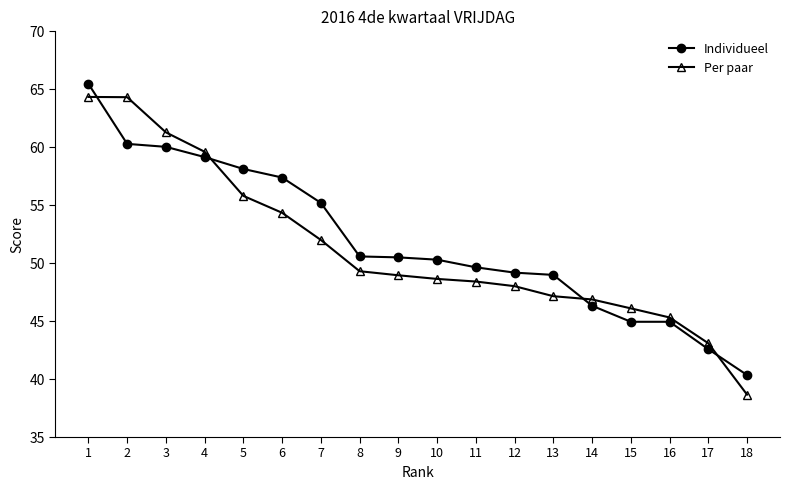

What is the sum of all Per paar values?

922.2